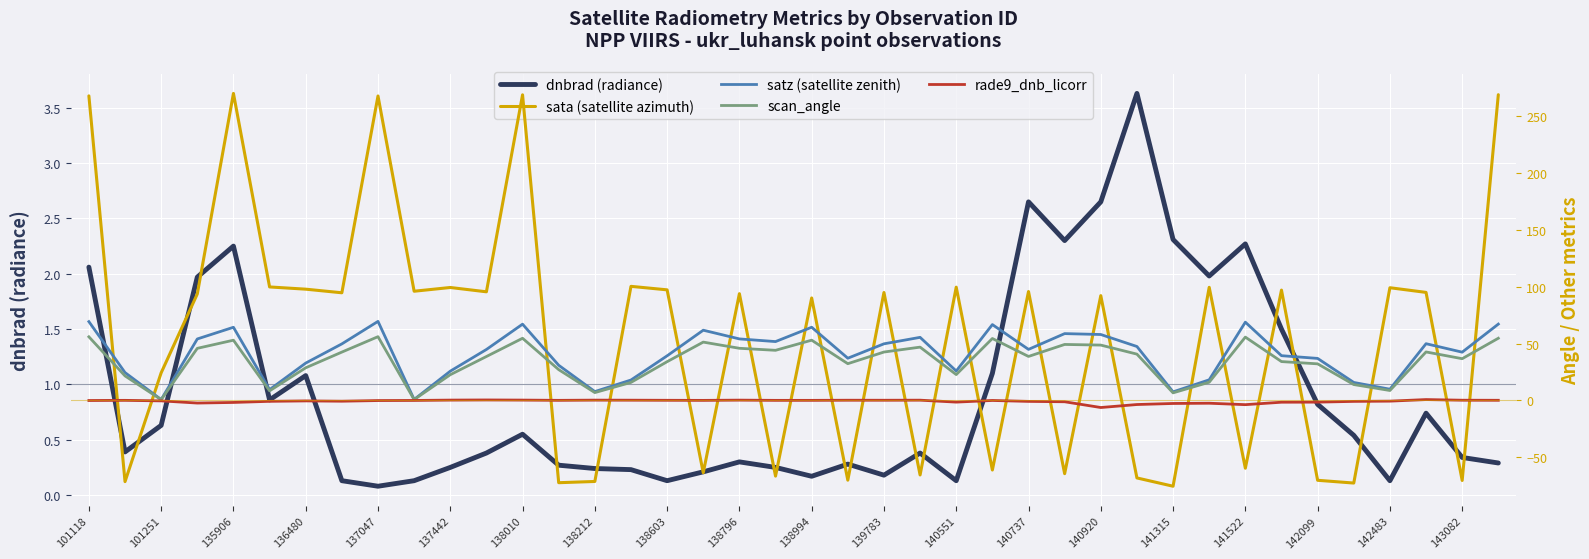

The value of dnbrad (radiance) at 139783 is 0.2. True or false?

True